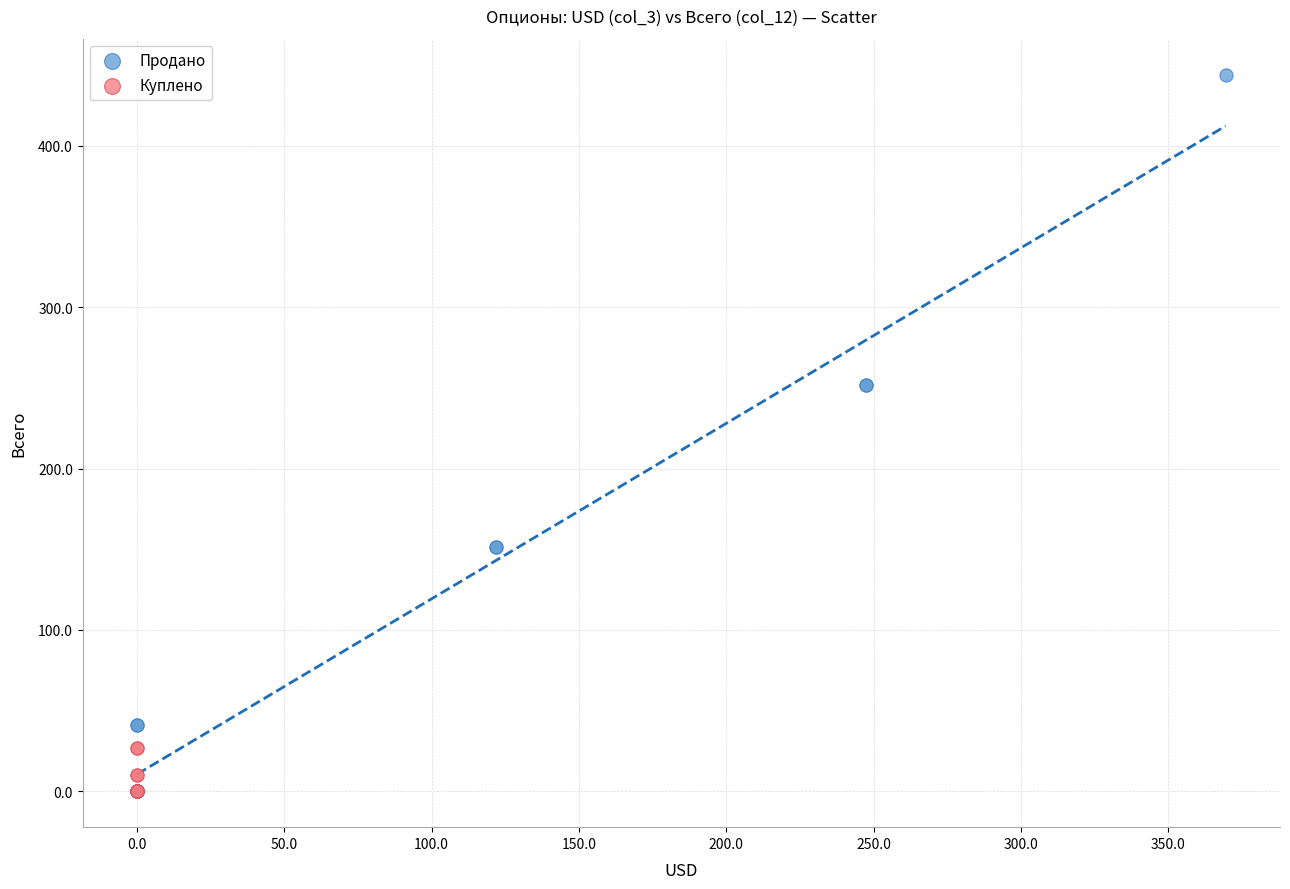

Which series has the largest Y range (max minus min)?

Продано